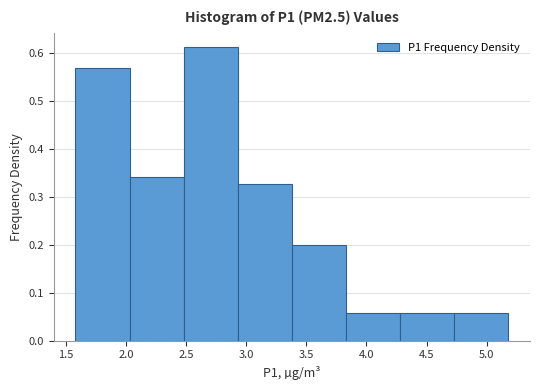

Reading left to right, list every bar in this chart as the range it spans on the x-axis followed by its height. Neither the bar edges nor the heights are printed on the chart, so give them approximately, as read against the axes.

1.58 to 2.03: 0.57
2.03 to 2.48: 0.34
2.48 to 2.93: 0.61
2.93 to 3.38: 0.33
3.38 to 3.83: 0.20
3.83 to 4.28: 0.06
4.28 to 4.73: 0.06
4.73 to 5.18: 0.06